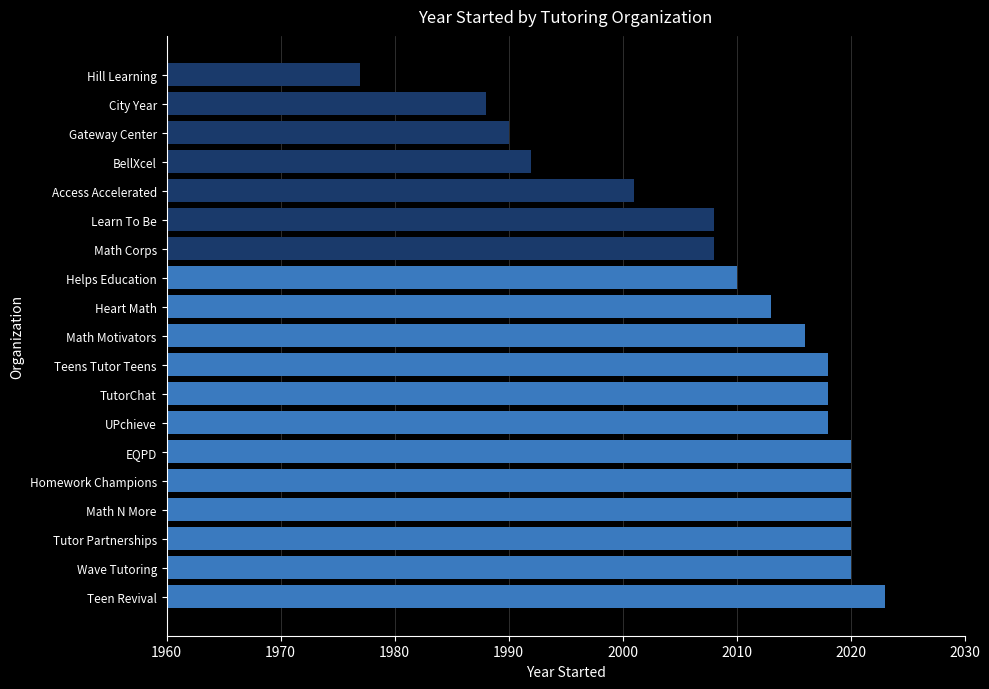

True or false: the data shows 2716 at Tutor Partnerships.

False